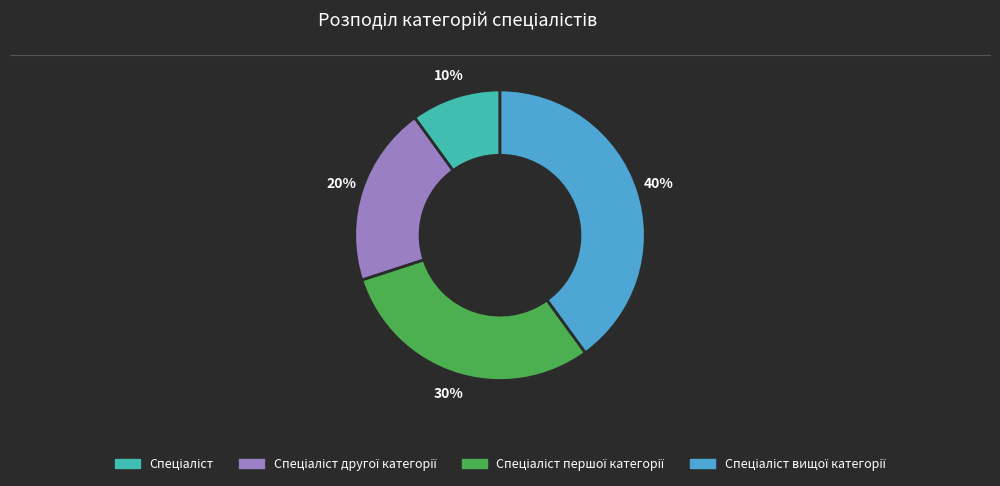

To the nearest percent, what is the average slice percentage?

25%